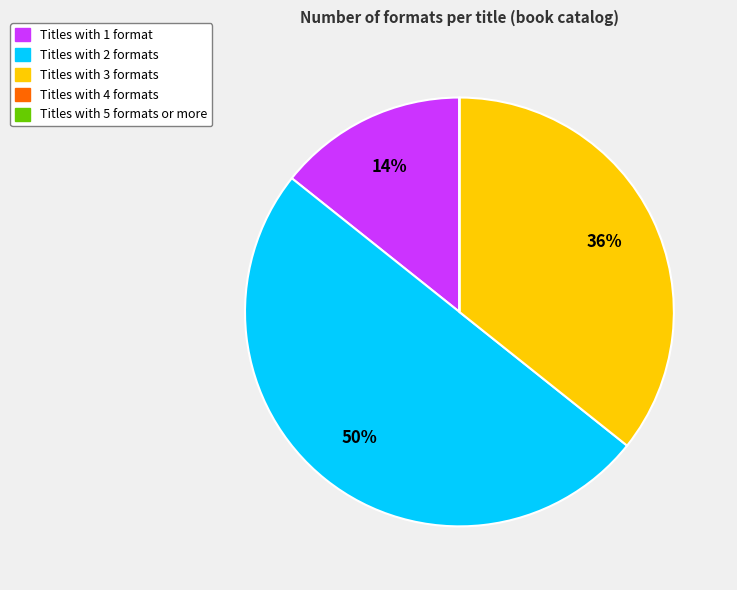

To the nearest percent, what portion does Titles with 3 formats represent?

36%